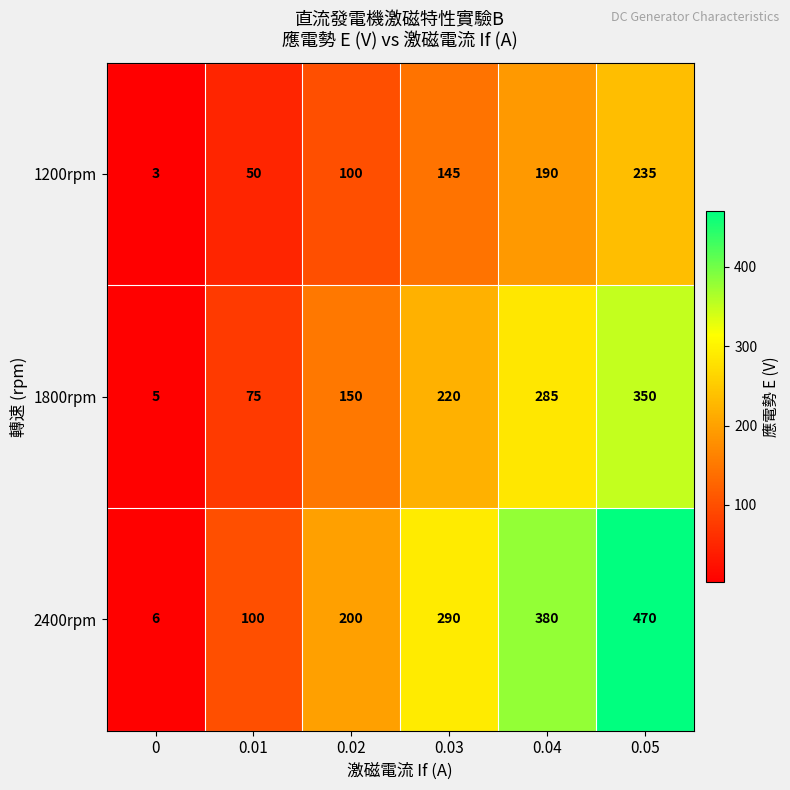

At 0.03, list the series in order from largest to smallest.

2400rpm, 1800rpm, 1200rpm